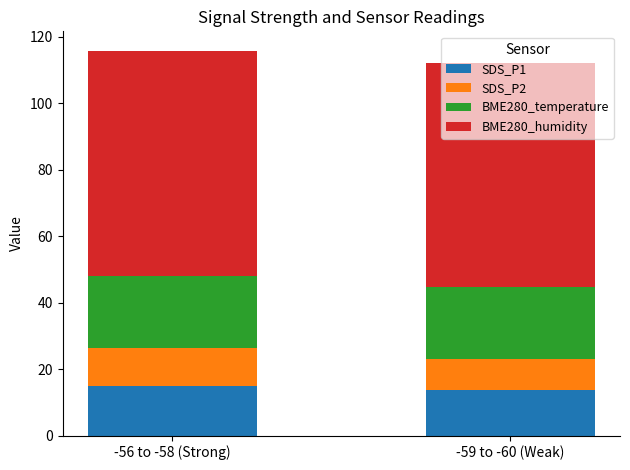

The value of SDS_P1 at -59 to -60 (Weak) is 13.6. True or false?

True